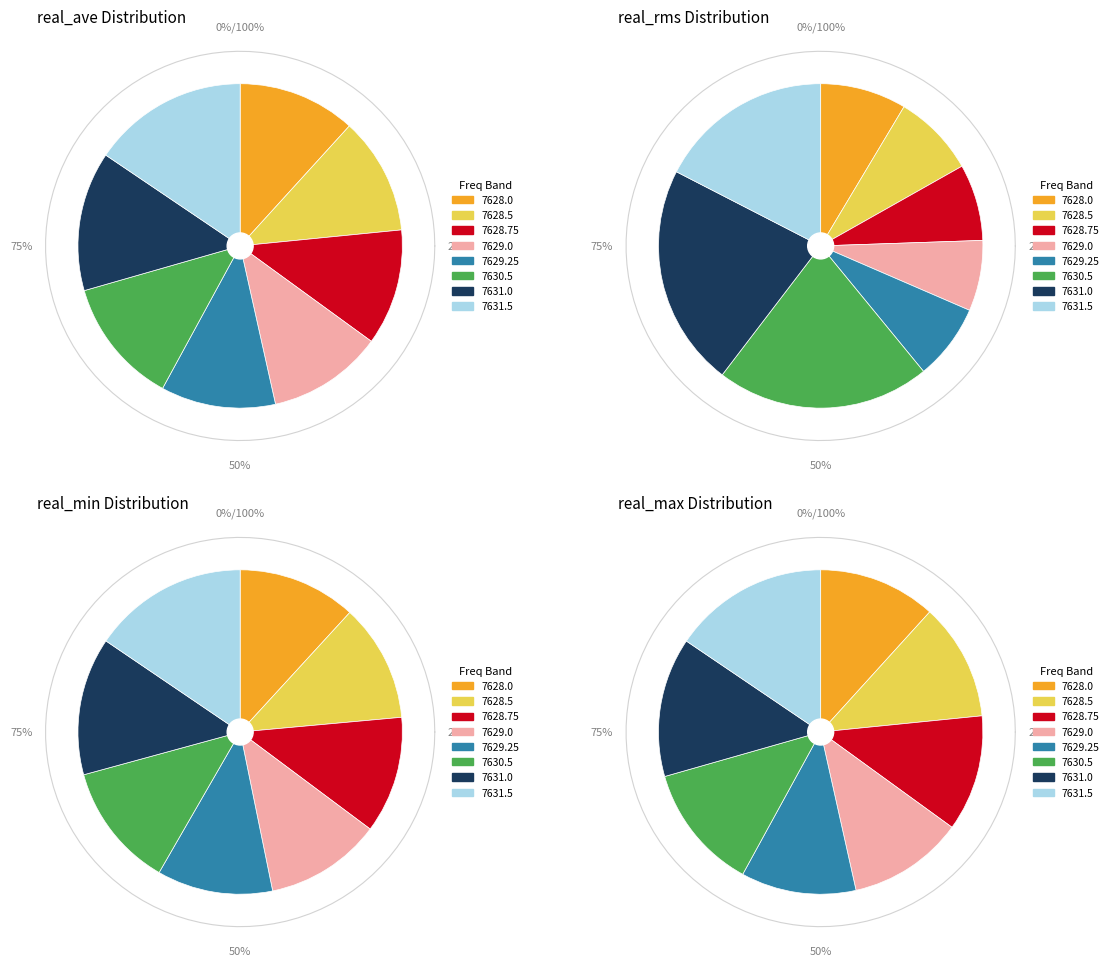

Between 7628.75 and 7631.5, which is larger?

7631.5